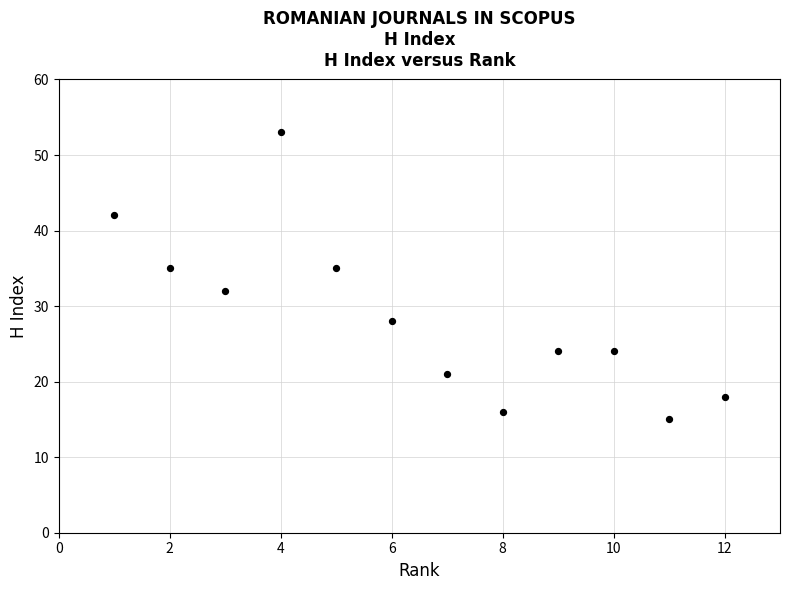

What is the range of Y values (max minus min)?

38